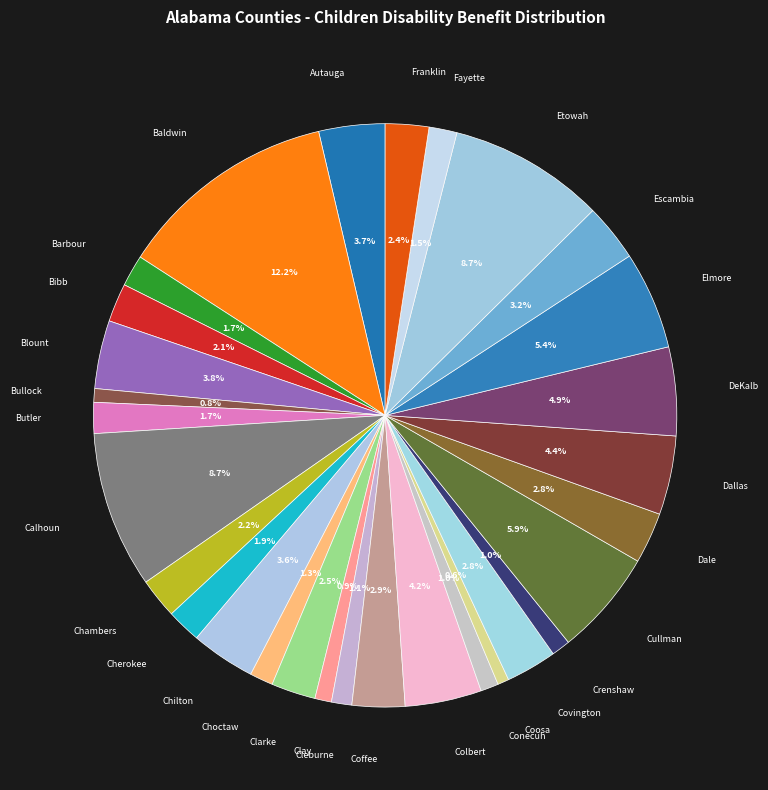

What percentage is the Cherokee slice, to the nearest percent?

2%